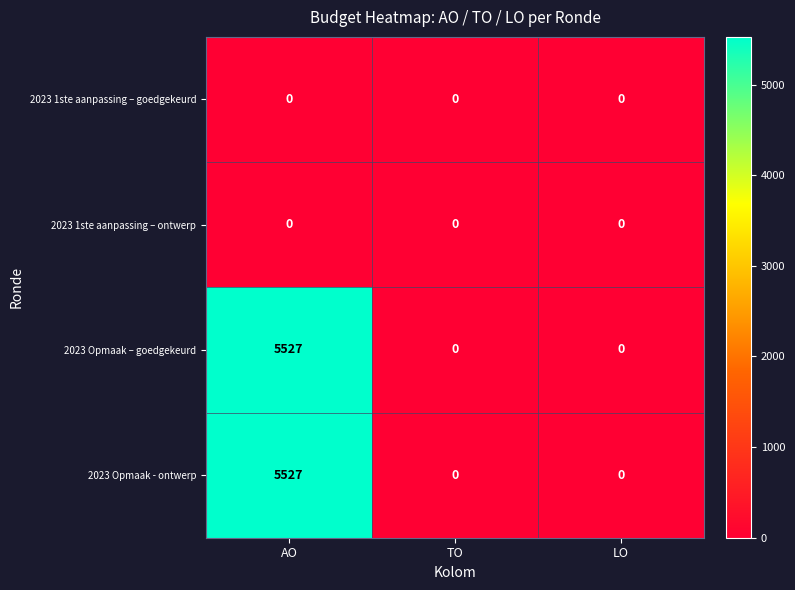

At how many categories does at least one series exceed 5368?

1